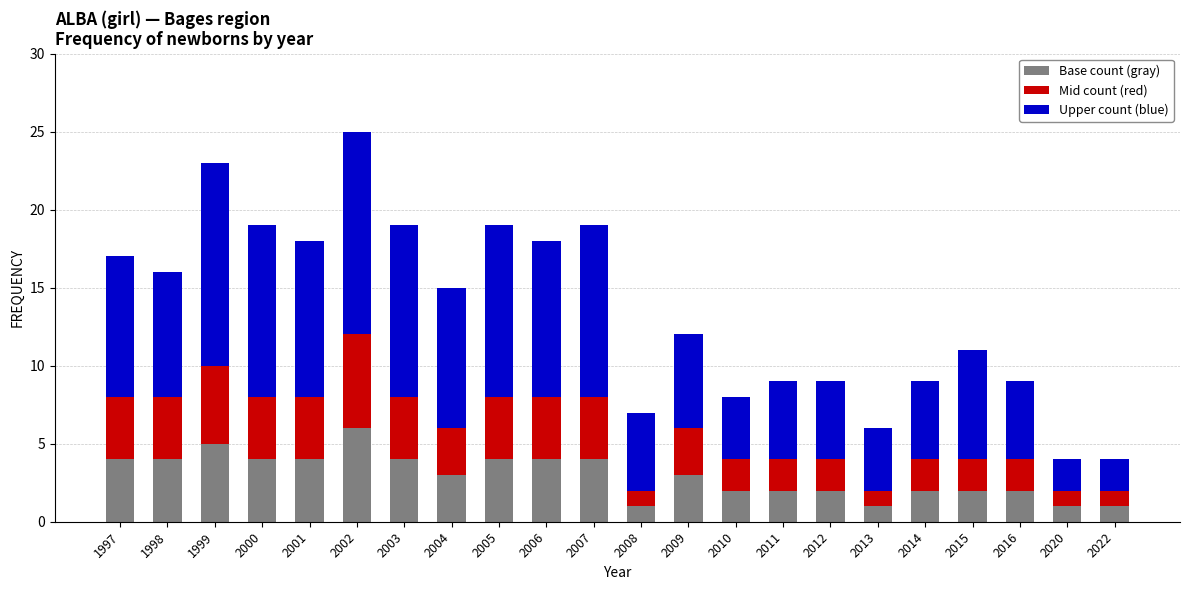

How many data points does each series have?

22